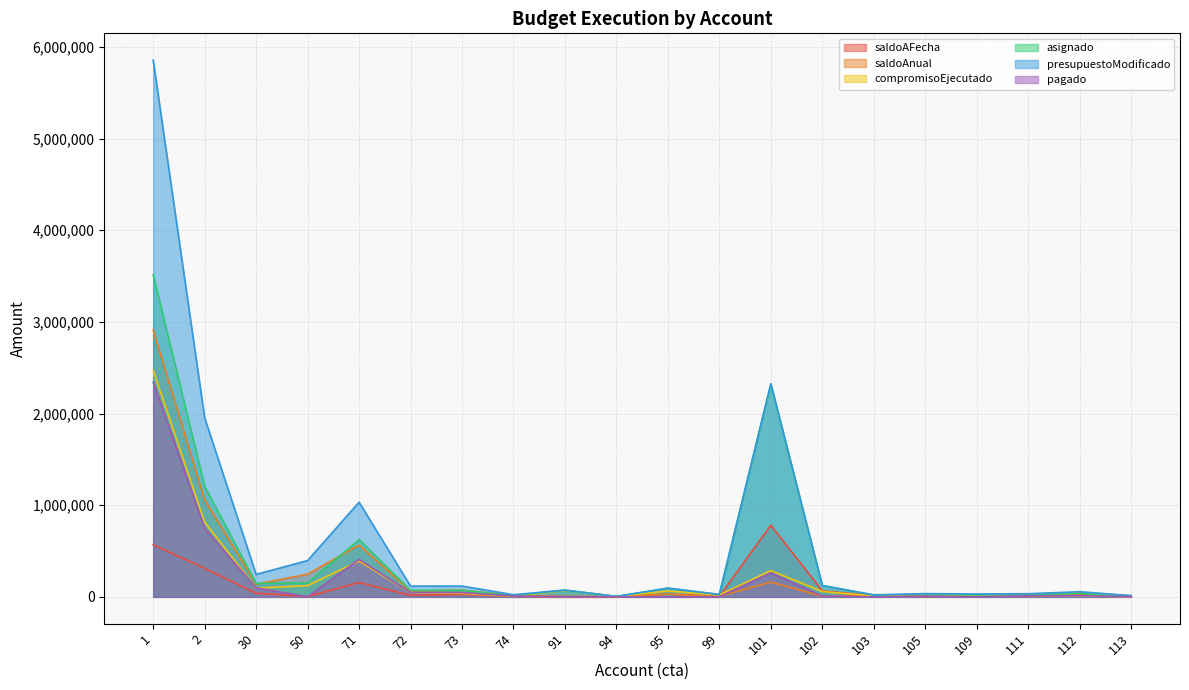

Reading right to left, extract all data points from this chart.

saldoAFecha: 113=8518.6	112=22480.8	111=10457.0	109=9352.9	105=5341.2	103=13527.0	102=64994.5	101=781267.1	99=5484.4	95=29761.2	94=0.0	91=3001.0	74=5555.0	73=26072.8	72=16291.0	71=156232.5	50=3227.9	30=39670.0	2=310912.8	1=568728.0
saldoAnual: 113=12196.6	112=41652.8	111=19460.0	109=19913.9	105=13722.2	103=13527.0	102=6489.1	101=160935.5	99=5484.4	95=29761.2	94=0.0	91=3001.0	74=14850.0	73=72597.8	72=62816.1	71=565182.5	50=247488.9	30=137590.0	2=1058062.8	1=2911328.0
compromisoEjecutado: 113=803.4	112=13823.6	111=14540.0	109=11286.1	105=18309.4	103=8473.0	102=58505.5	101=286150.8	99=20272.5	95=64196.1	94=4600.0	91=70630.0	74=7151.7	73=37302.0	72=45646.4	71=391242.7	50=122730.1	30=94610.0	2=814981.8	1=2470780.5
asignado: 113=9322.0	112=36828.0	111=24997.0	109=20639.0	105=27119.0	103=18241.0	102=123500.0	101=2318473.0	99=25757.0	95=94825.0	94=4600.0	91=73631.0	74=14226.0	73=70810.0	72=71075.0	71=624007.0	50=151808.0	30=146880.0	2=1206222.0	1=3513904.0
presupuestoModificado: 113=13000.0	112=56000.0	111=34000.0	109=31200.0	105=35500.0	103=22000.0	102=123500.0	101=2326582.0	99=25757.0	95=94825.0	94=4600.0	91=73631.0	74=23521.0	73=117335.0	72=117600.0	71=1032957.0	50=396069.0	30=244800.0	2=1953372.0	1=5856504.0
pagado: 113=803.4	112=13105.5	111=11738.4	109=0.0	105=8471.8	103=0.0	102=9750.9	101=261987.7	99=0.0	95=0.0	94=0.0	91=0.0	74=9295.0	73=46525.0	72=46525.0	71=408950.0	50=0.0	30=97920.0	2=747150.0	1=2342600.0